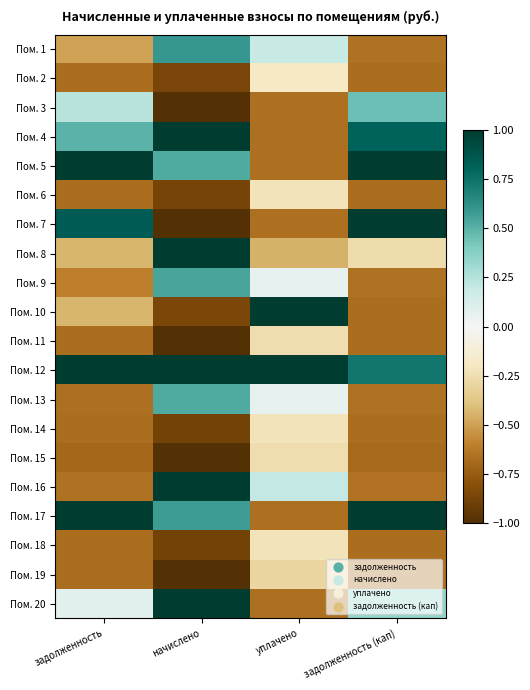

List the series in order of their peak value, lowest first.

Пом. 19, Пом. 15, Пом. 11, Пом. 14, Пом. 18, Пом. 6, Пом. 2, Пом. 3, Пом. 13, Пом. 9, Пом. 1, Пом. 4, Пом. 5, Пом. 7, Пом. 8, Пом. 10, Пом. 12, Пом. 16, Пом. 17, Пом. 20